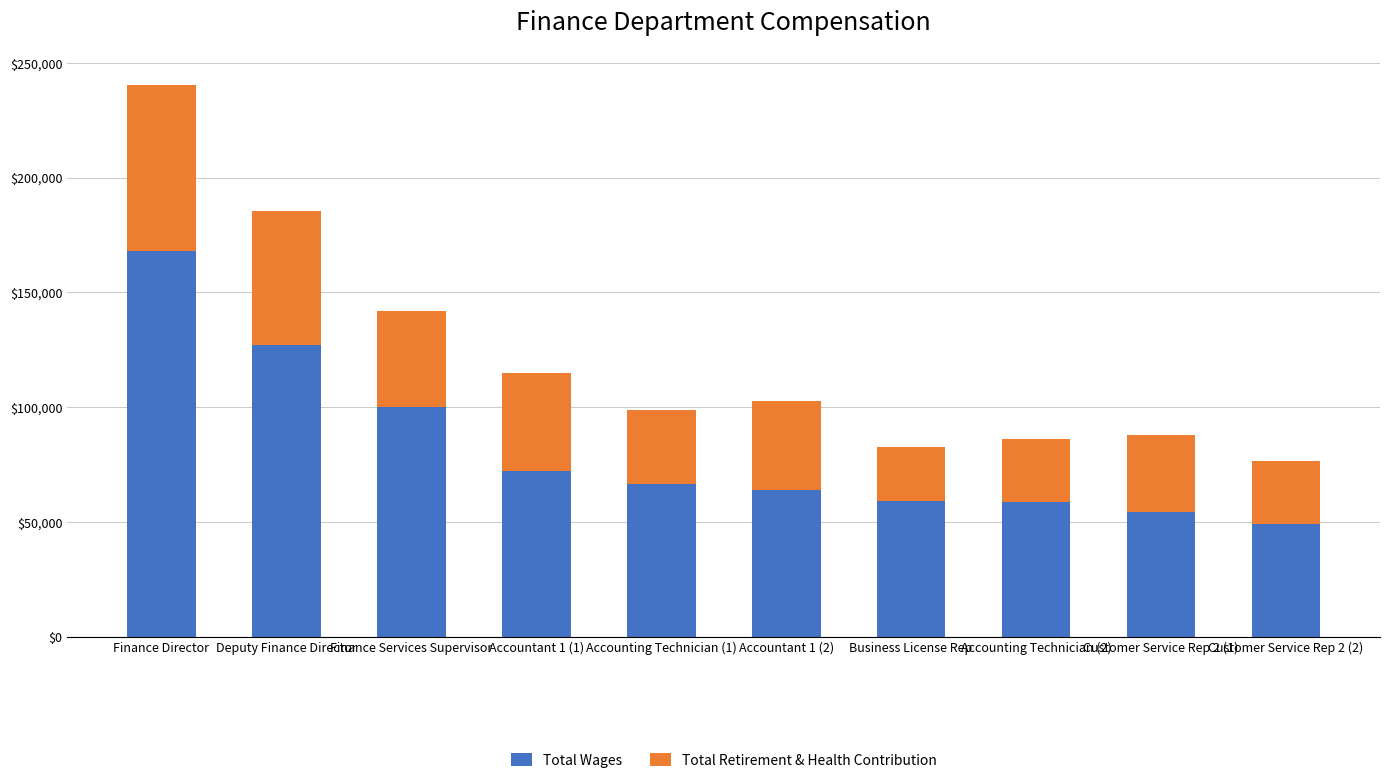

How many data points in Total Wages are less than 66631?

5